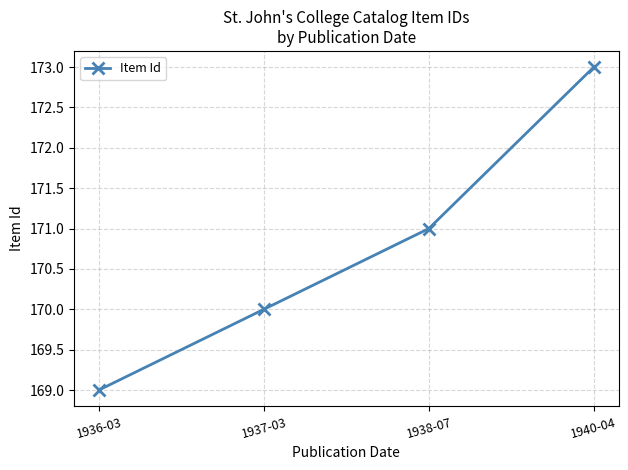

Which label corresponds to the smallest value in the chart?

1936-03